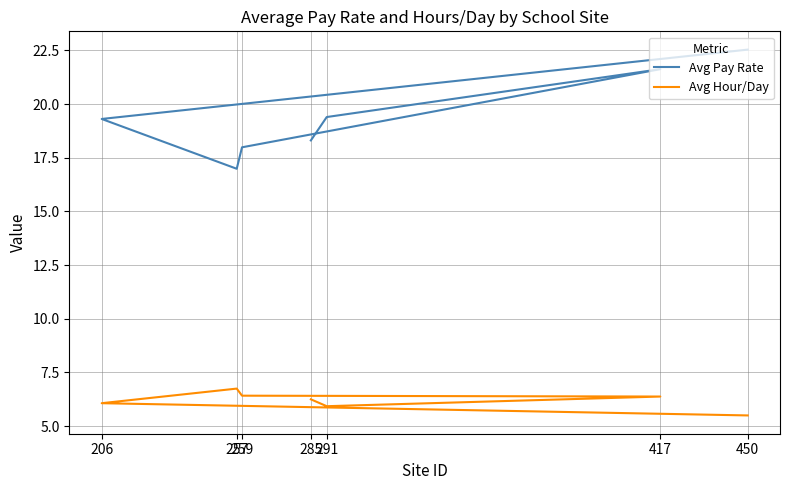

What is the maximum value for Avg Hour/Day?

6.8